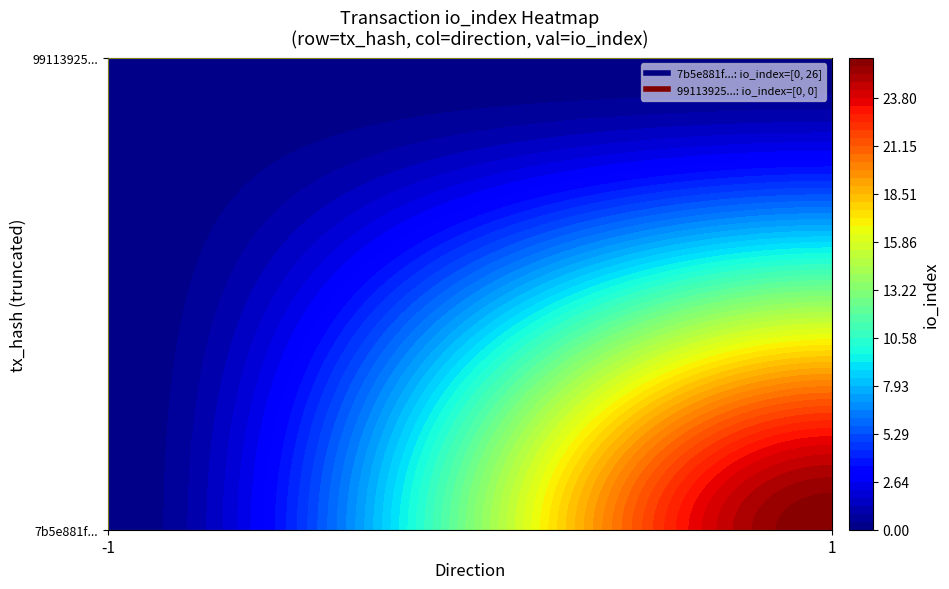

Count the 7b5e881f8d25898a08cca6433e74e5222da5453 values in the range -1 to 0.

2